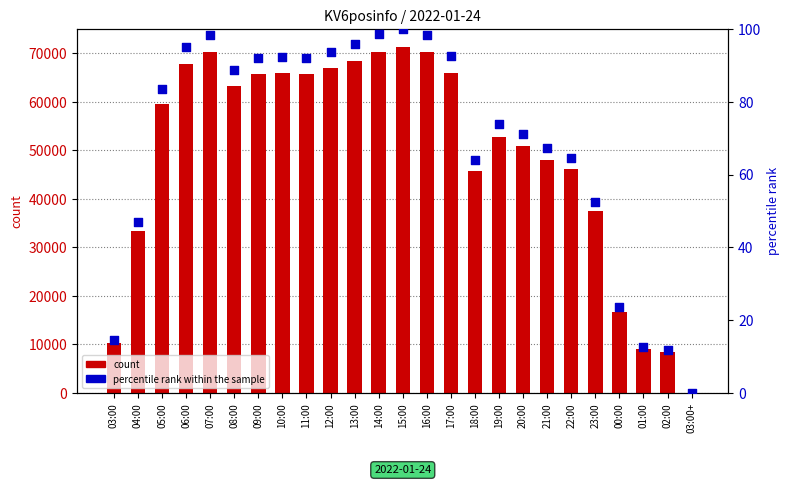

Which series contains the lowest Y value?

percentile rank within the sample